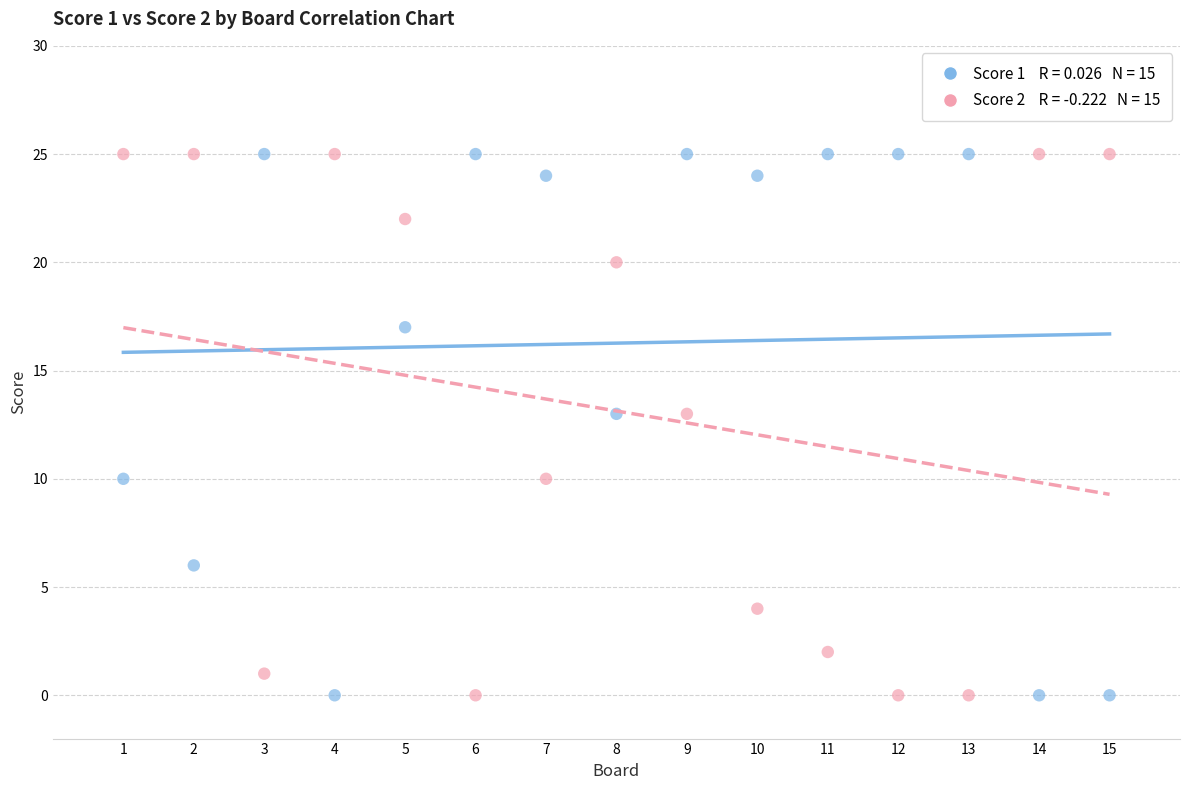

Across all data points, what is the range of X values (max minus min)?

14